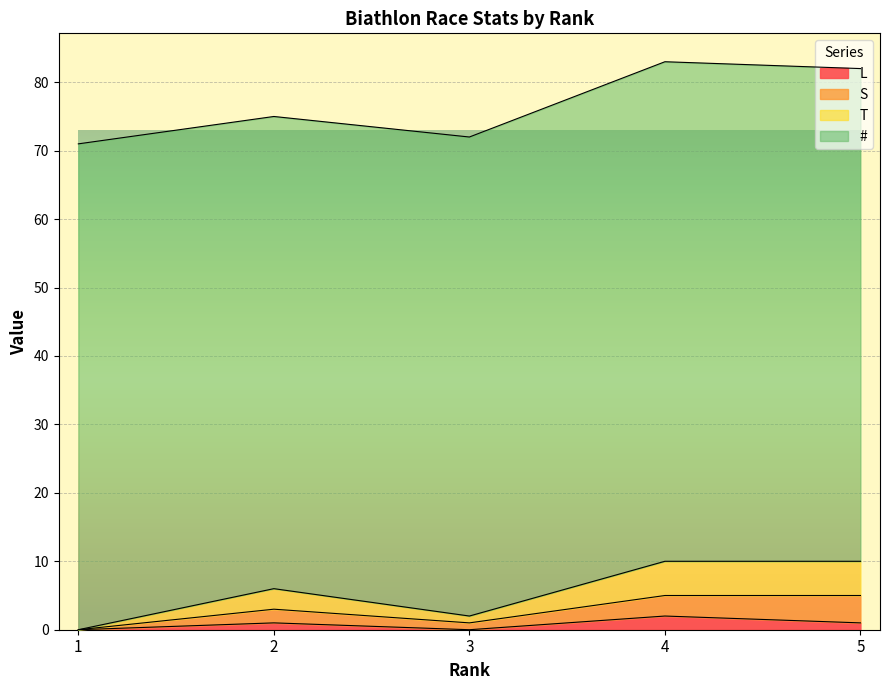

At which category does L reach its first local valley?

3